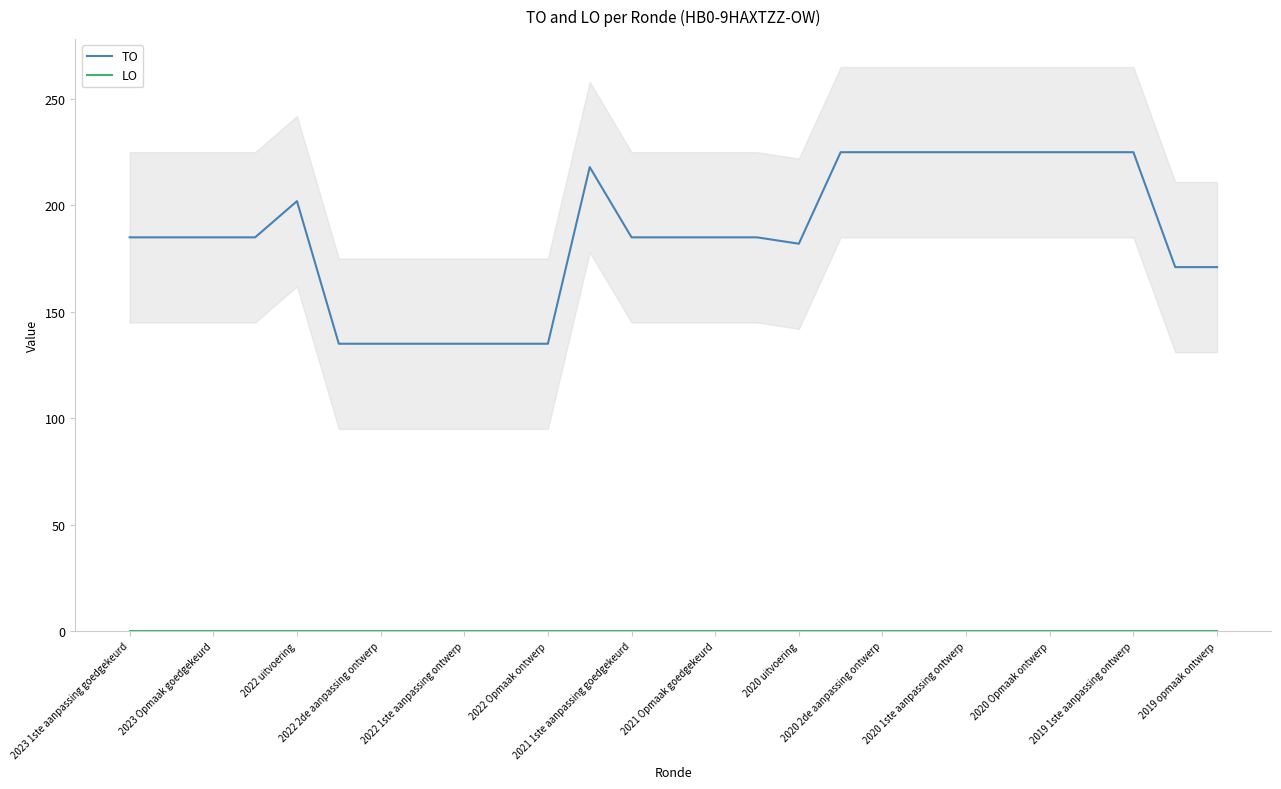

True or false: TO has more than 1 interior local peaks.

True